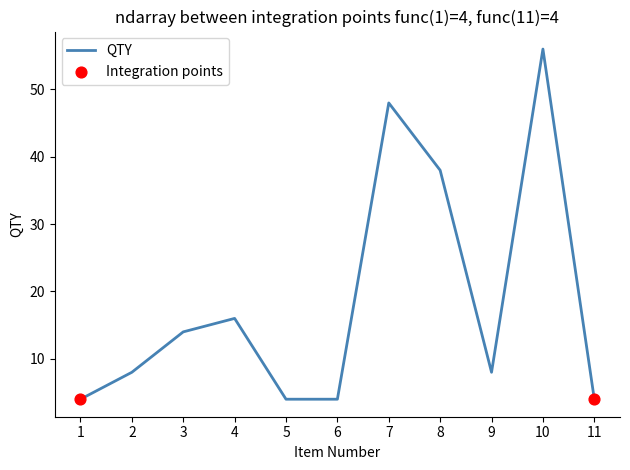

What is the change in value from 6 to 10?

+52